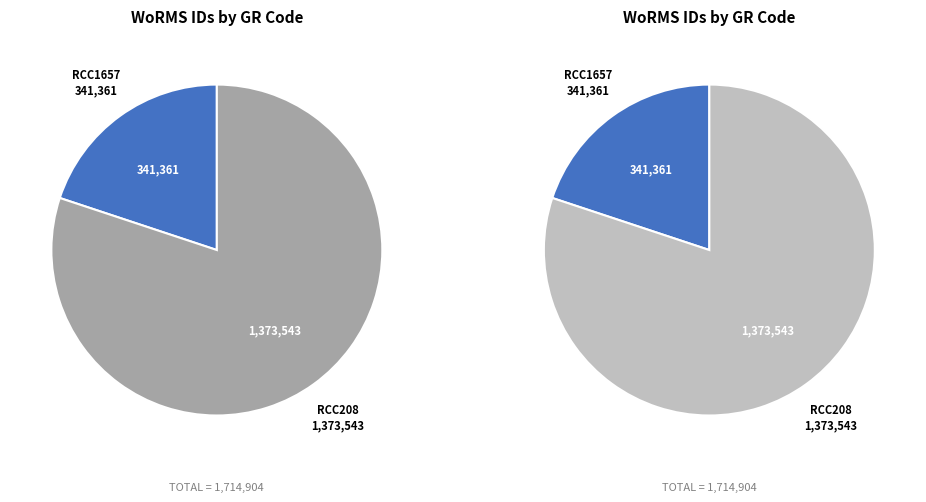

Count the number of slices in the pie.

2